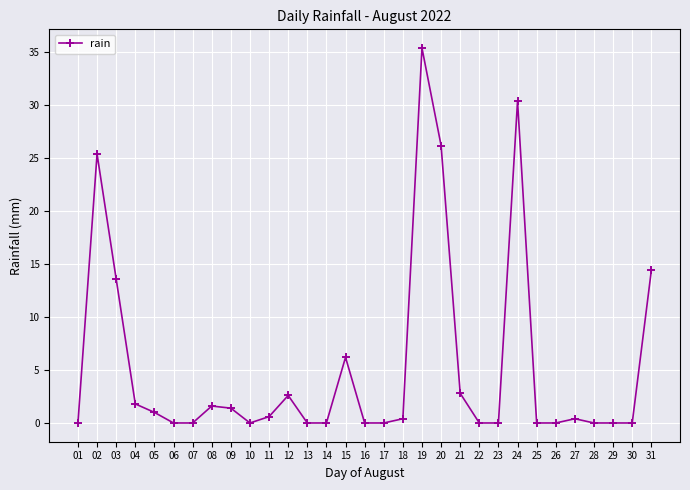

The chart shows a value of 0.0 at 14. True or false?

True